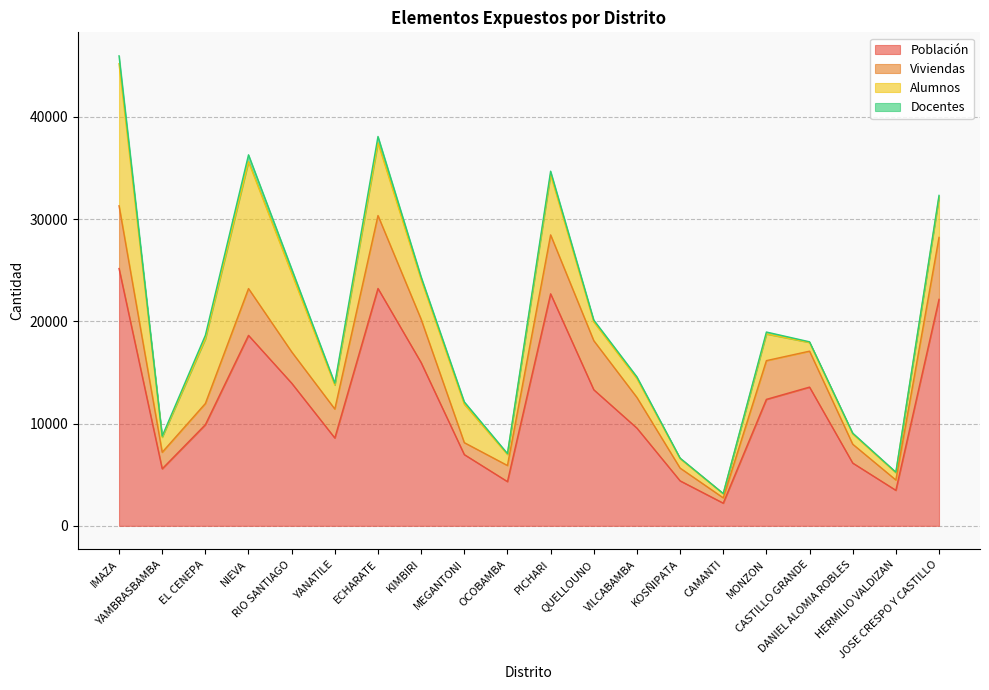

Is it true that Población equals 25162 at IMAZA?

True